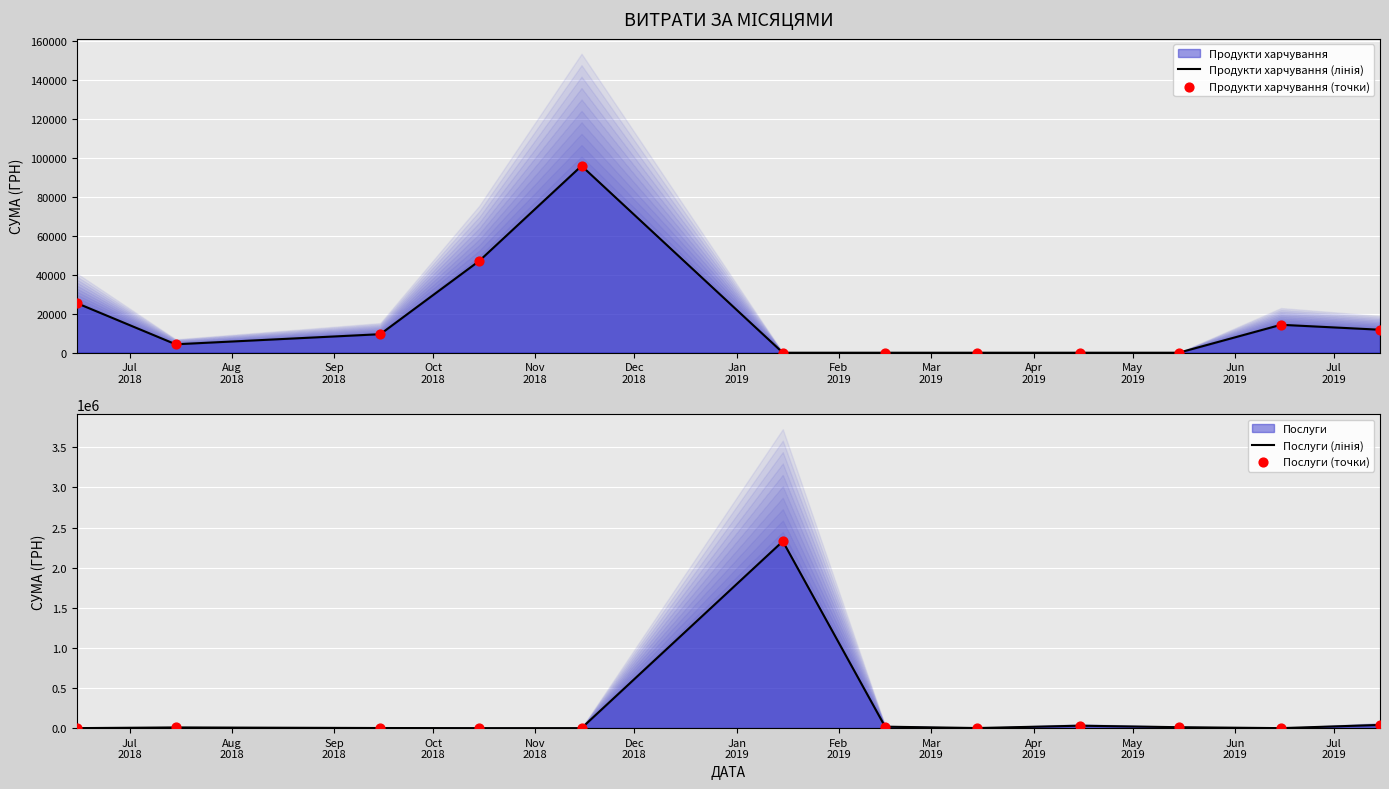

What is the total value across all series at May
2019?

28682.9